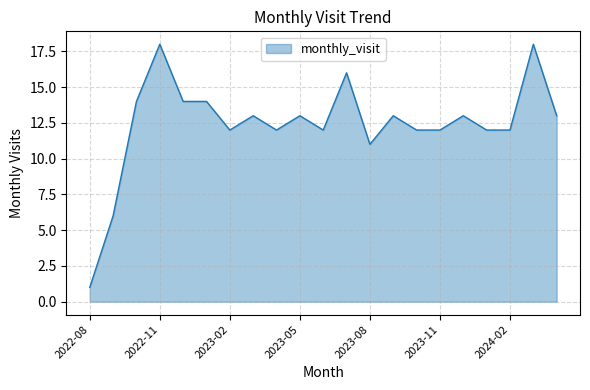

What is the greatest value displayed?

18